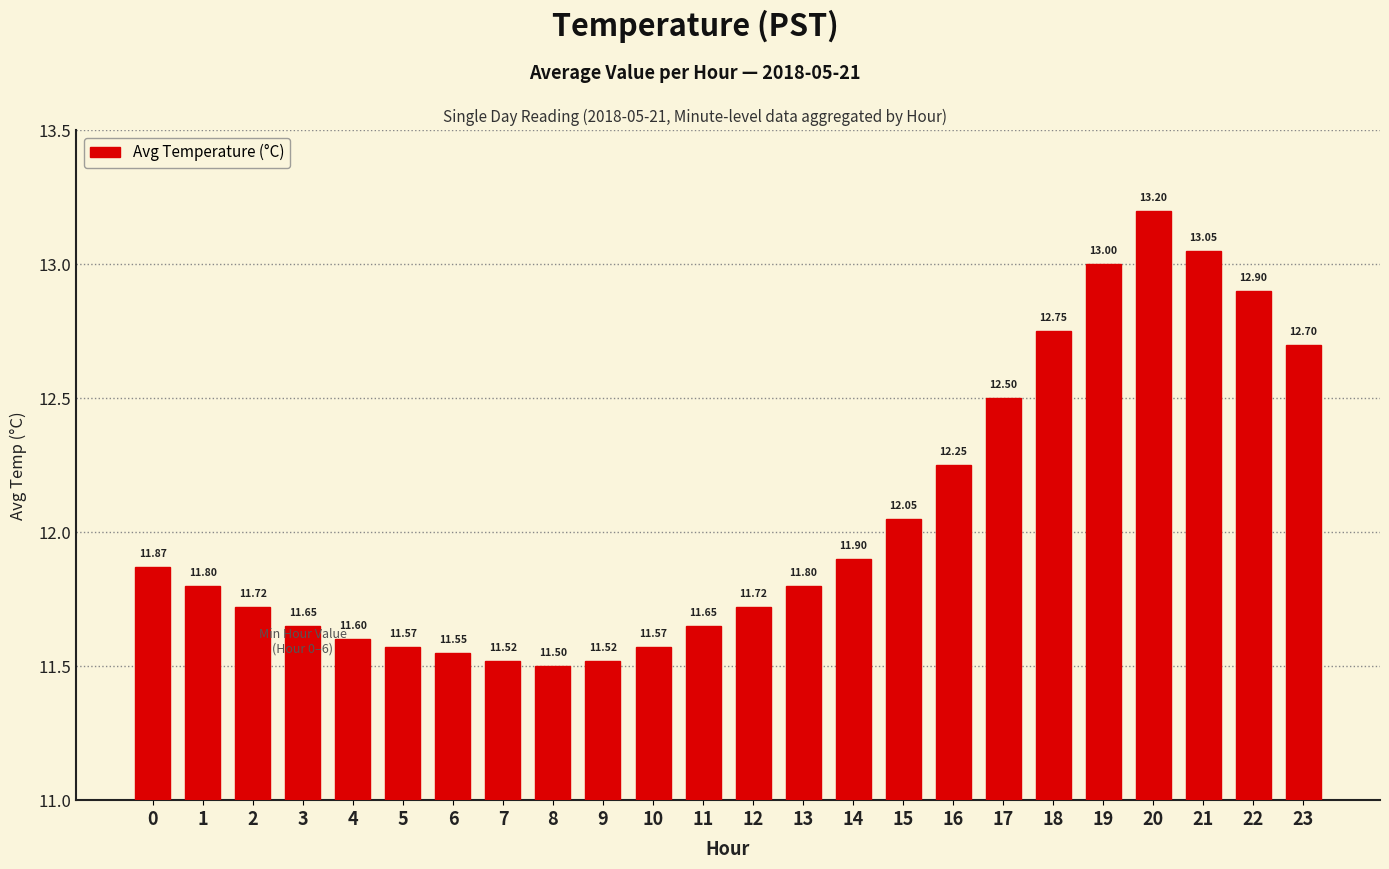

What is the sum of all values?

289.3